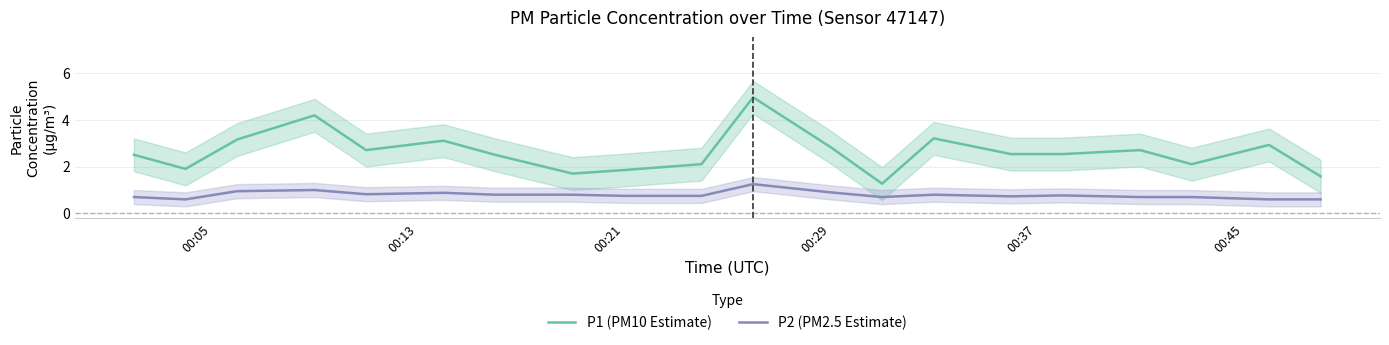

True or false: P1 (PM10 Estimate) and P2 (PM2.5 Estimate) intersect in this chart.

False